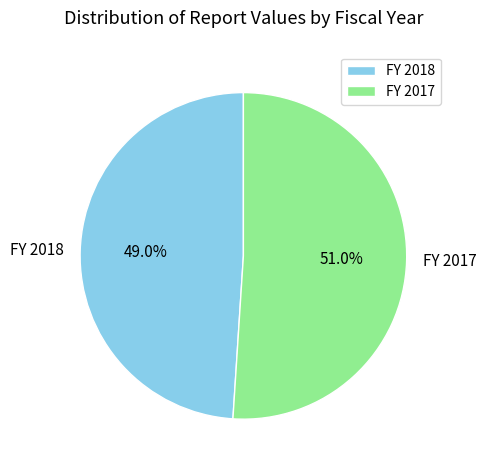

To the nearest percent, what is the average slice percentage?

50%